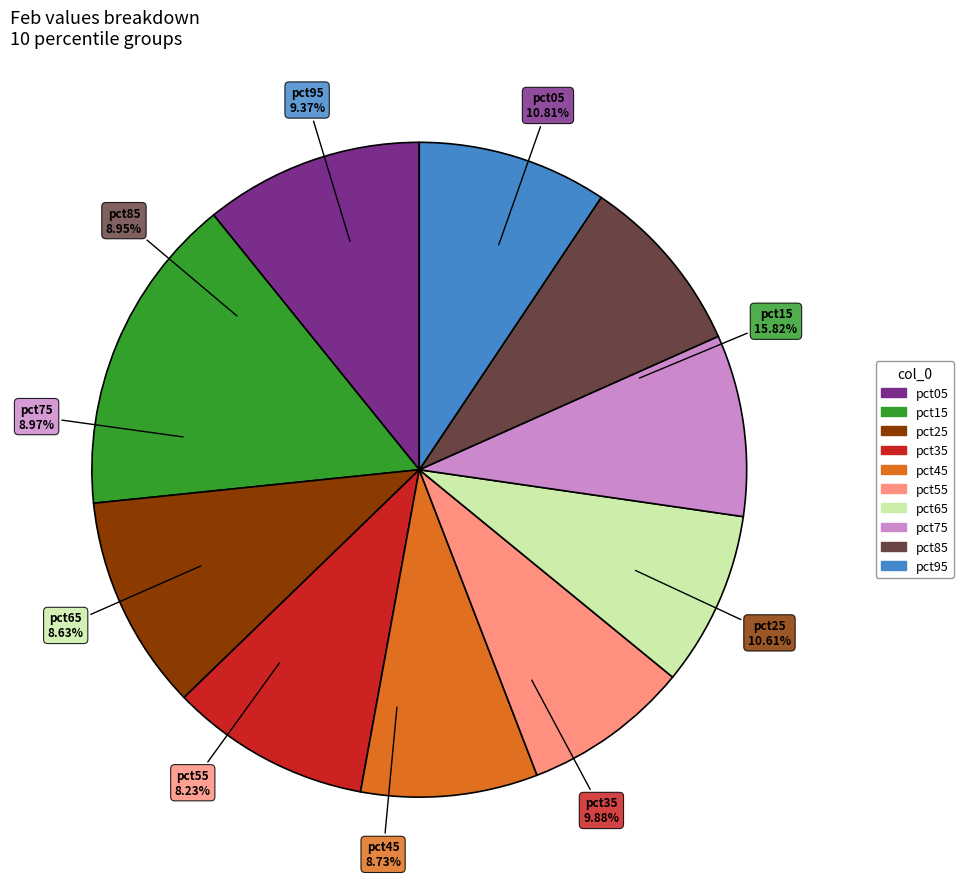

Between pct15 and pct65, which is larger?

pct15